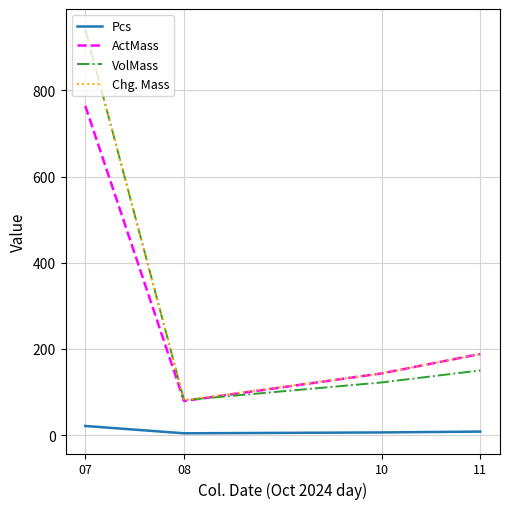

Which series changed the most between 08 and 11?

ActMass